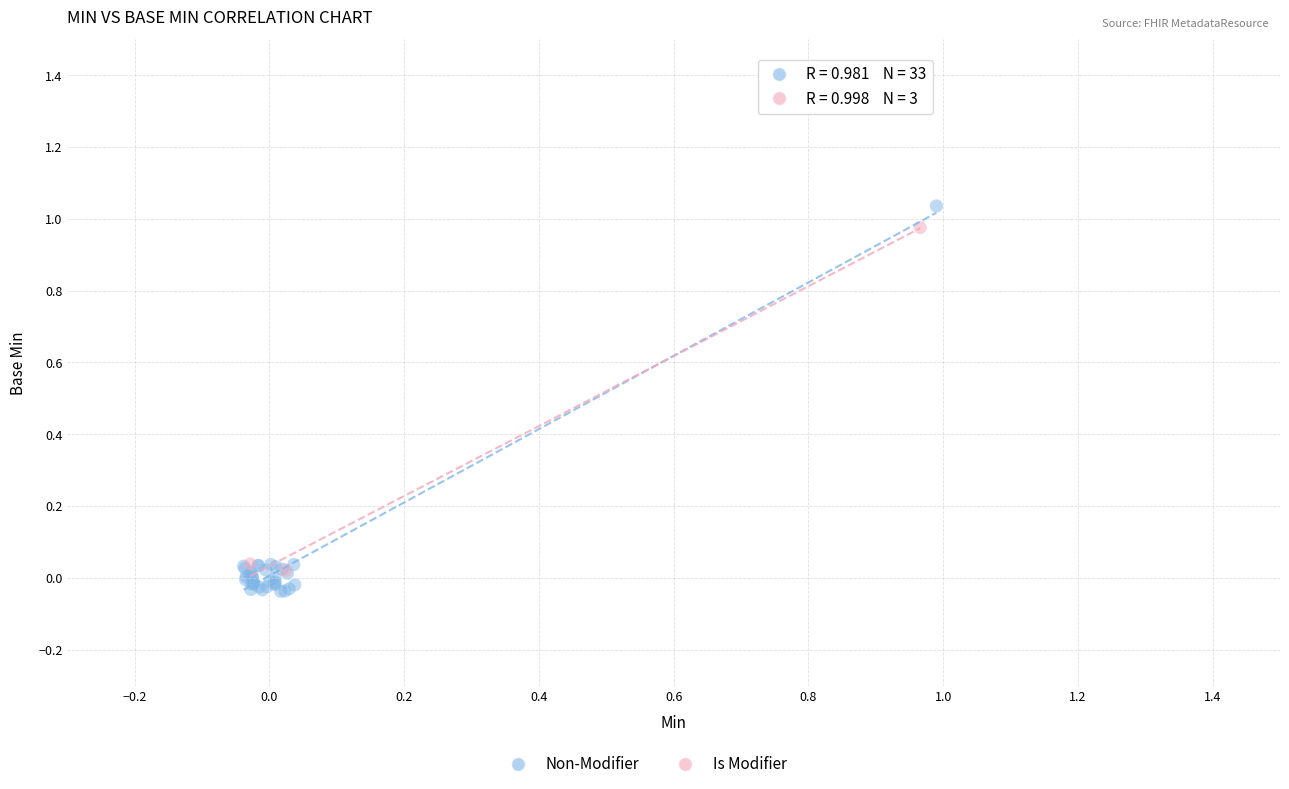

Which series reaches the minimum Y coordinate?

Non-Modifier